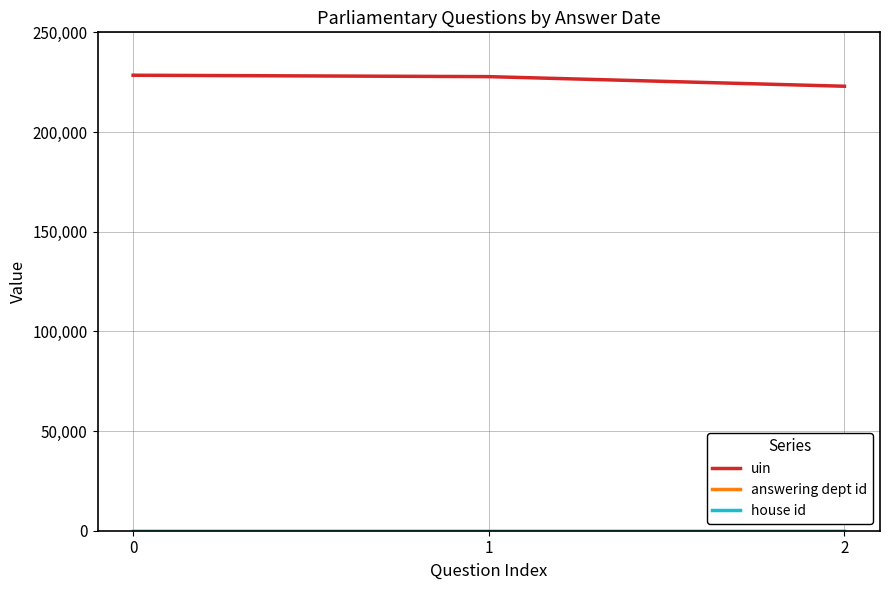

What is the maximum value shown in the chart?

228477